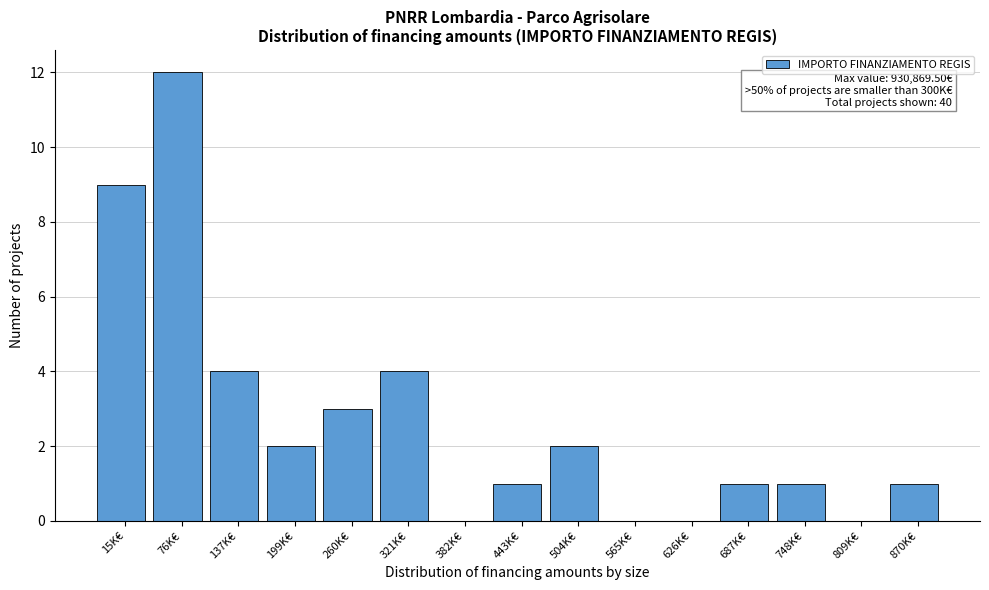

Reading left to right, transcribe all the data shown in this chart.

15K€=9	76K€=12	137K€=4	199K€=2	260K€=3	321K€=4	382K€=0	443K€=1	504K€=2	565K€=0	626K€=0	687K€=1	748K€=1	809K€=0	870K€=1